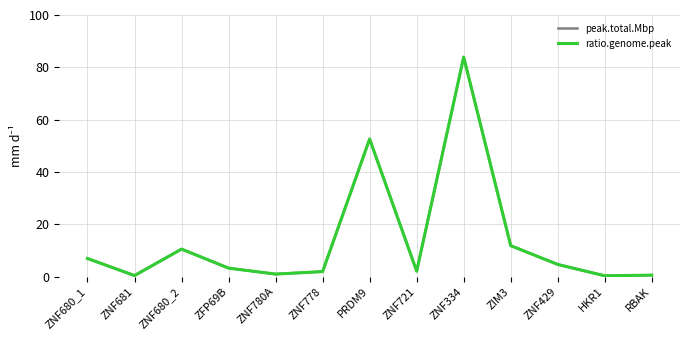

How many lines are shown in the chart?

2